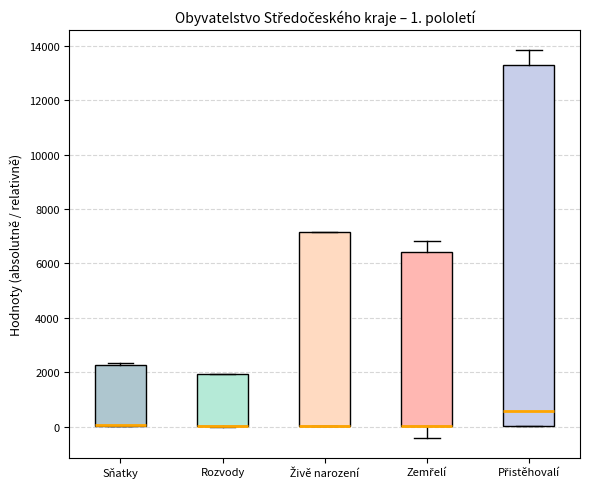

Which box is the tallest, from its lower edge to its upper edge?

Přistěhovalí